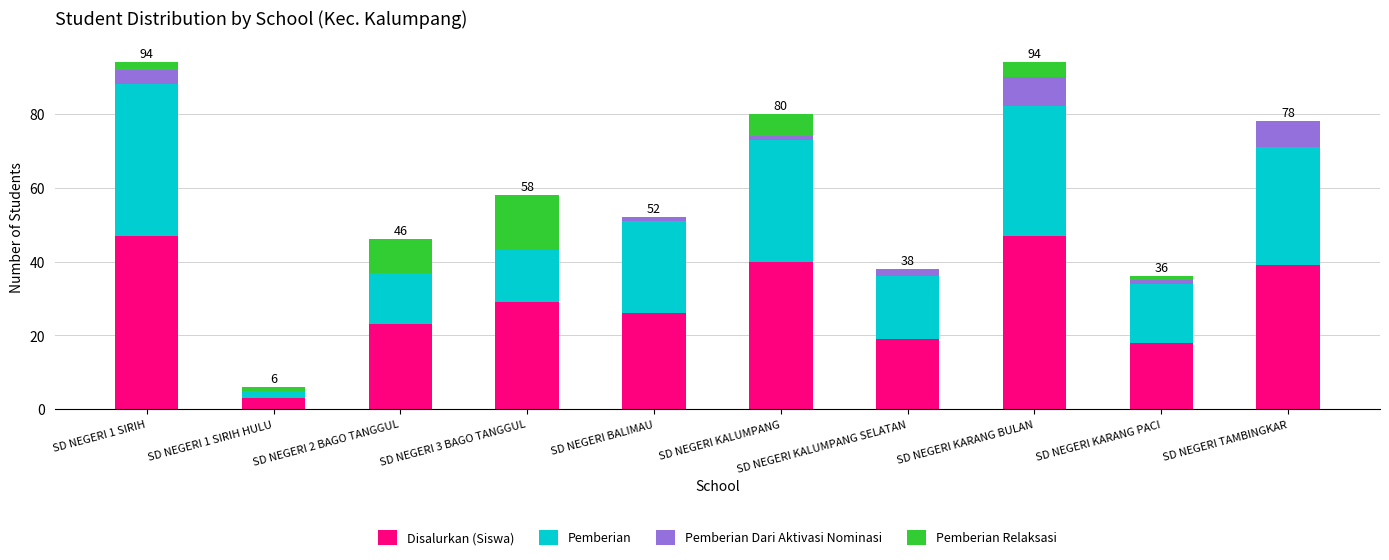

What are all the series names shown in the legend?

Disalurkan (Siswa), Pemberian, Pemberian Dari Aktivasi Nominasi, Pemberian Relaksasi